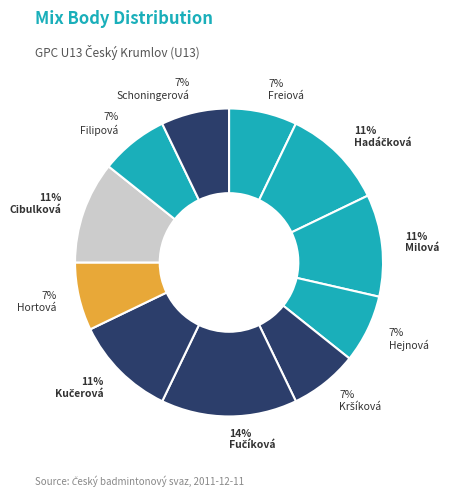

To the nearest percent, what is the average slice percentage?

9%